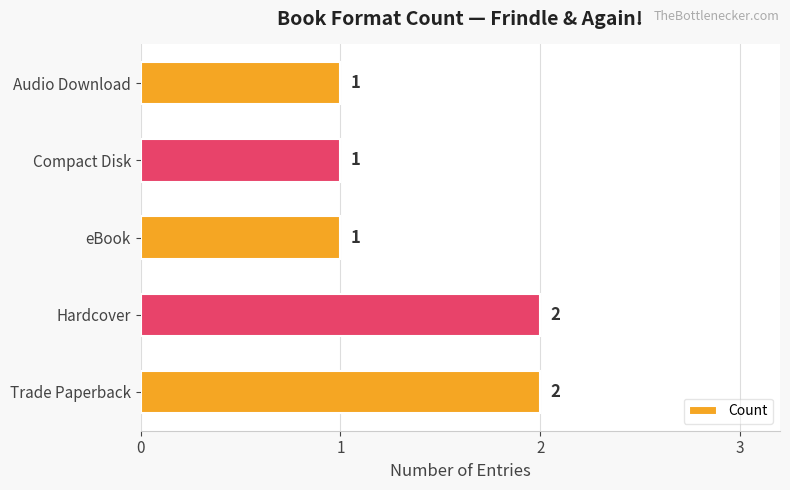

Which has a higher value, Audio Download or Hardcover?

Hardcover